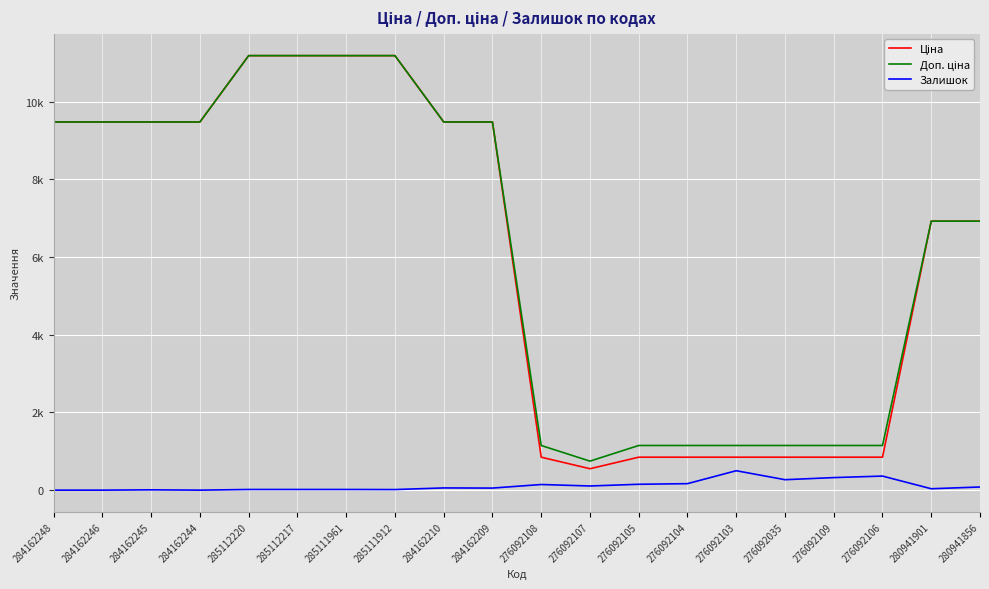

True or false: Ціна and Доп. ціна cross at least once.

False